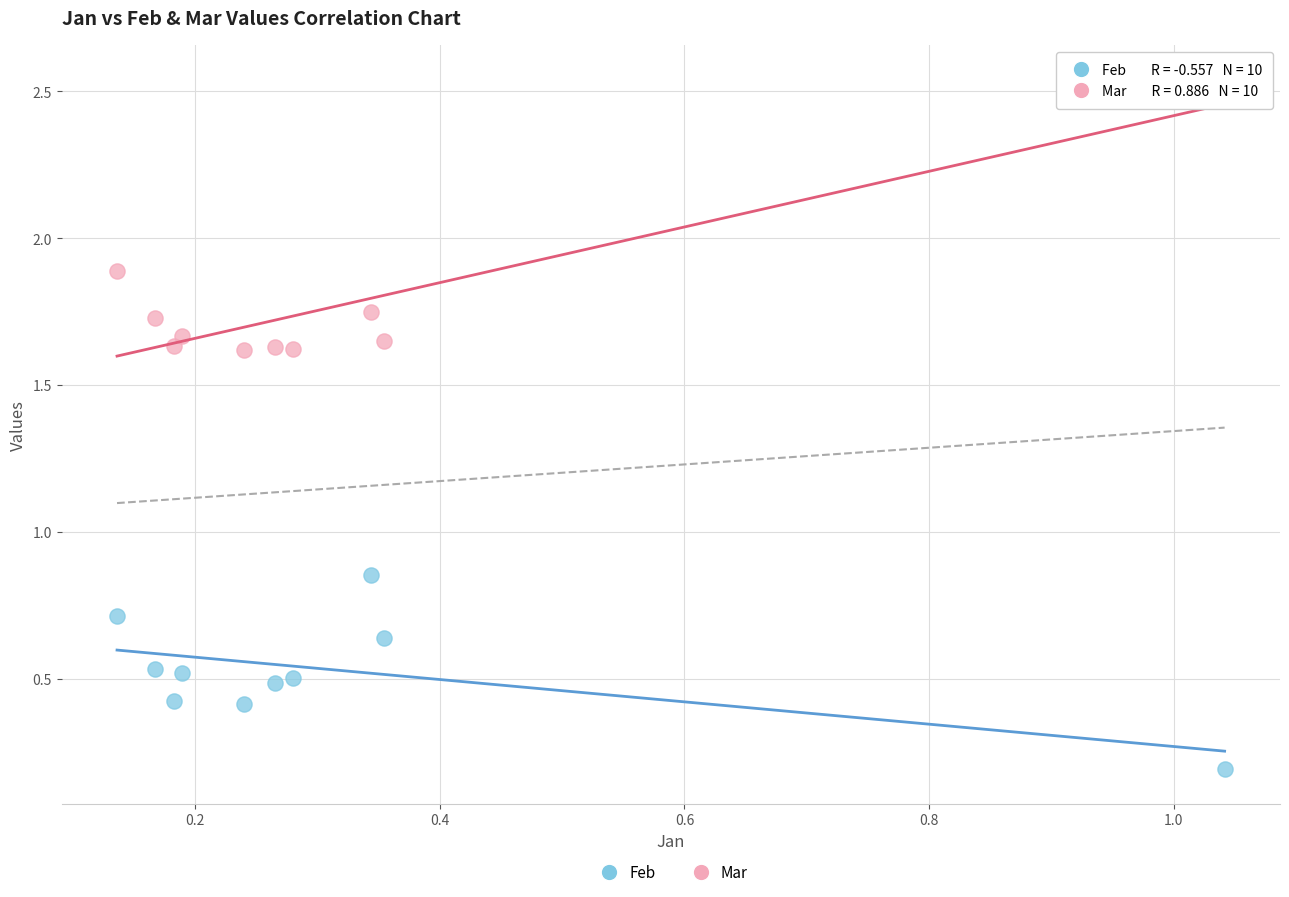

Which series has the widest spread of Y values?

Mar